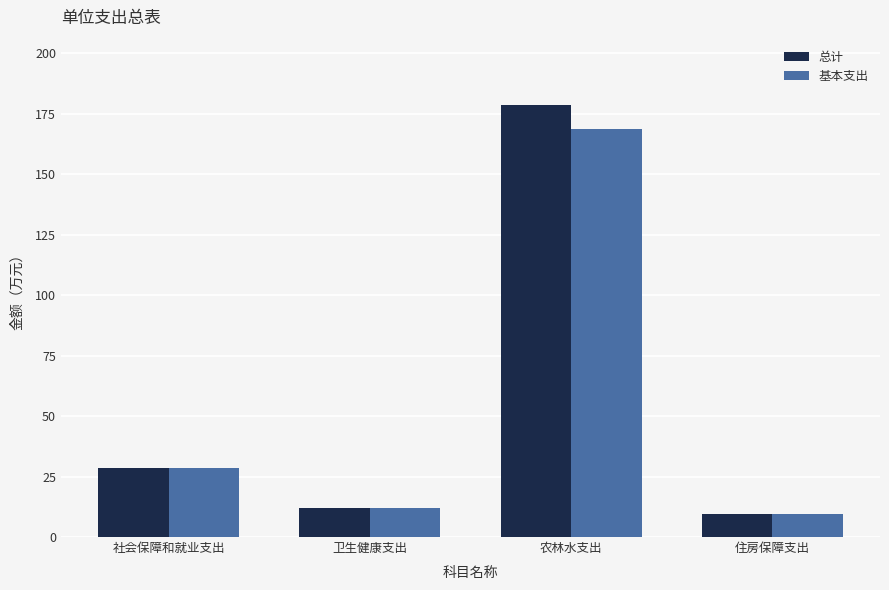

What is the difference between the highest and lowest values at 农林水支出?

10.0